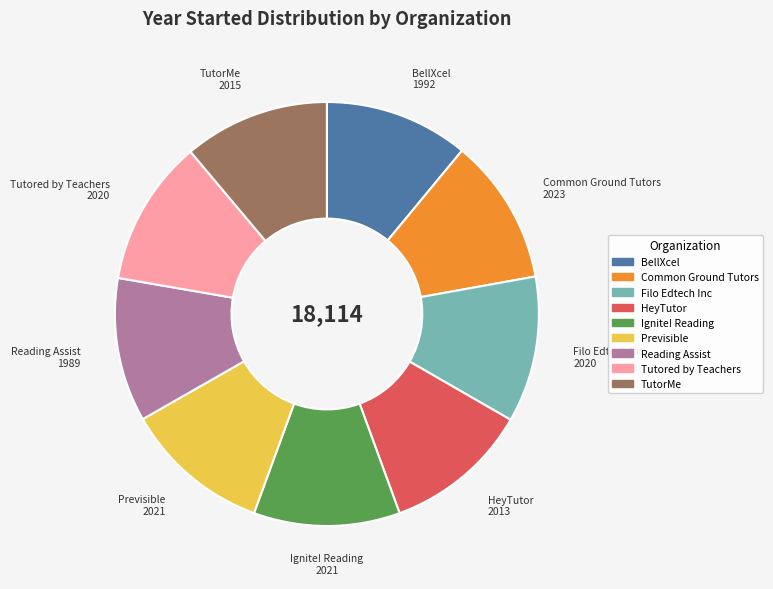

Approximately how many times larger is the value at HeyTutor compared to Ignite! Reading?

1.0